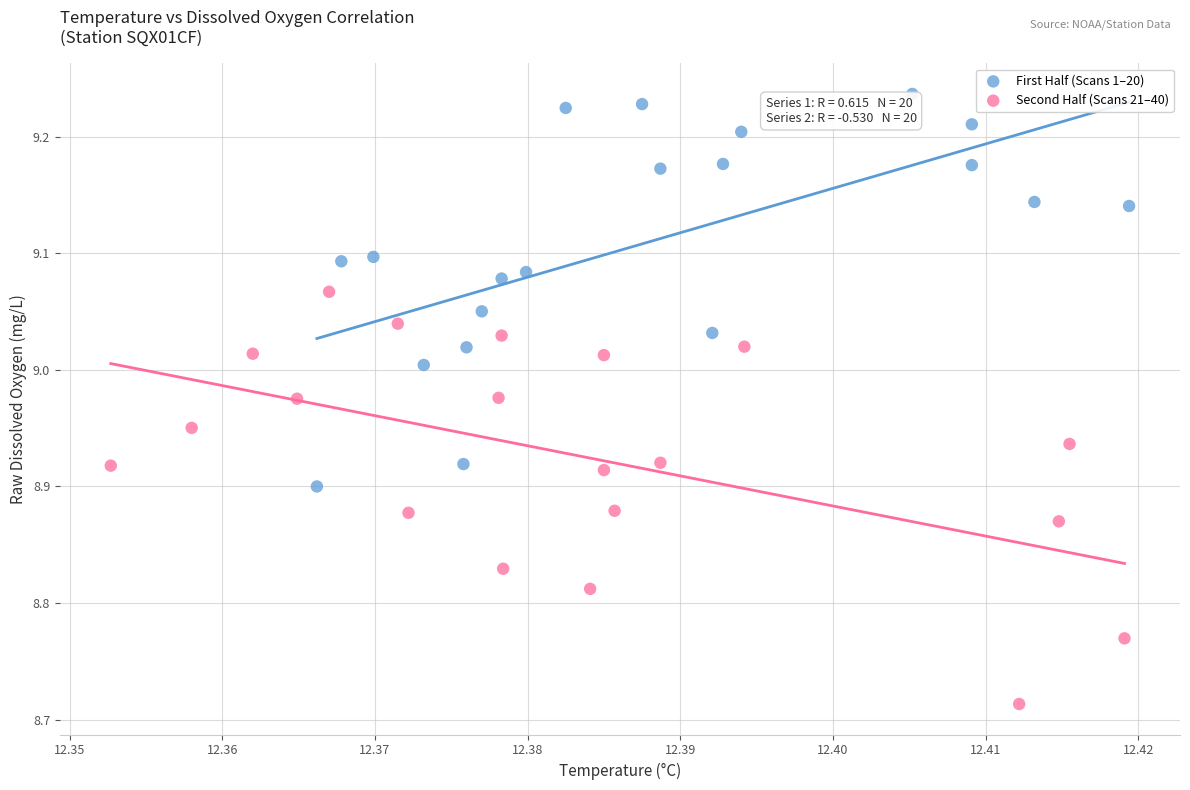

Which series contains the lowest Y value?

Second Half (Scans 21–40)